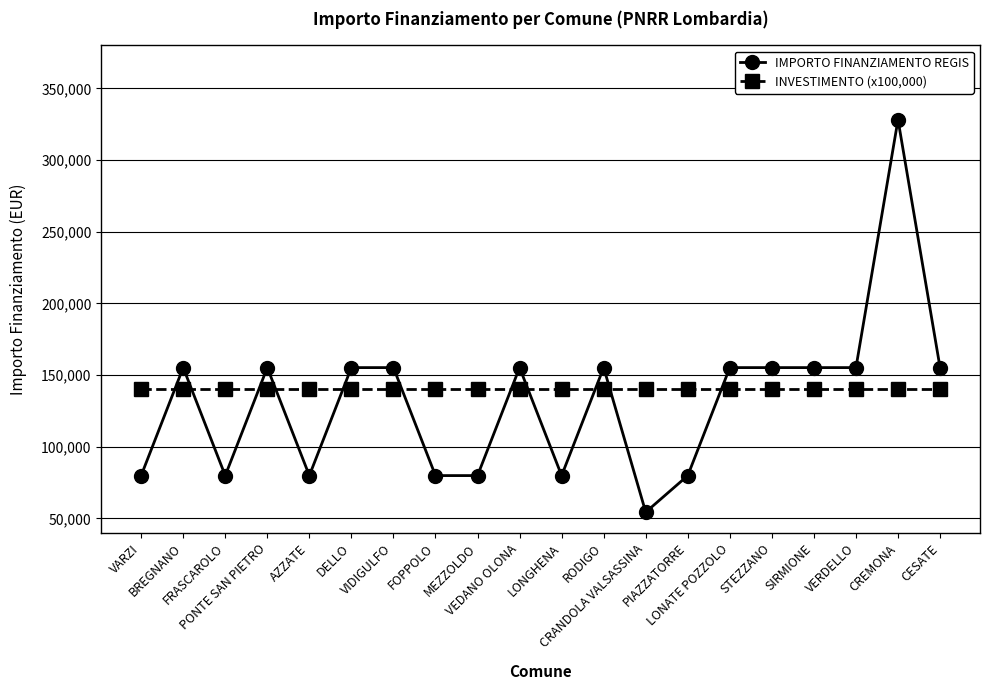

True or false: INVESTIMENTO (x100,000) has a value of 38417 at LONATE POZZOLO.

False